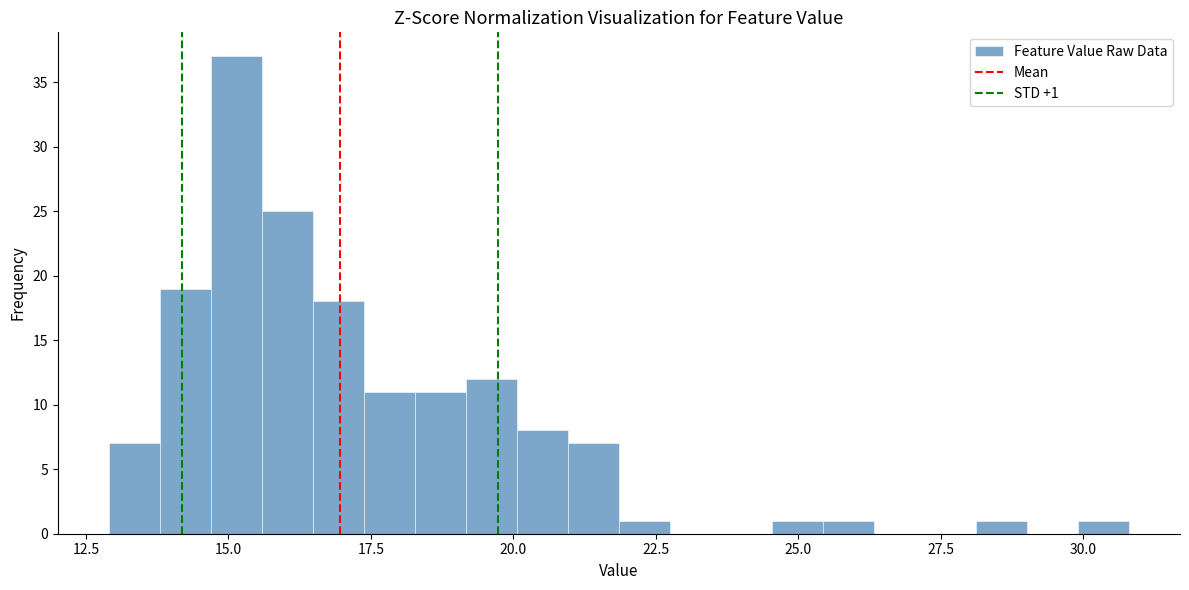

Read against the x-axis, roughly where is the centre of the tallest bar?

15.0